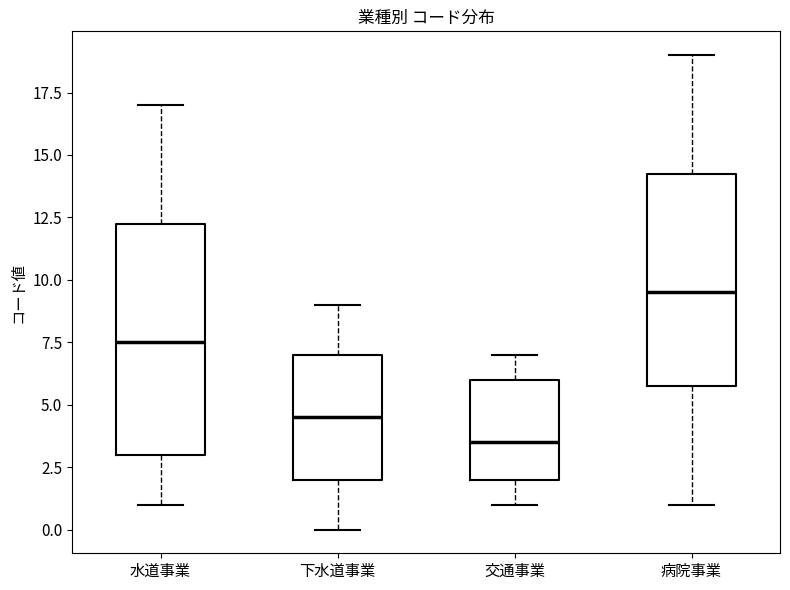

Comparing the boxes themselves (not the whiskers), which one is the tallest?

水道事業